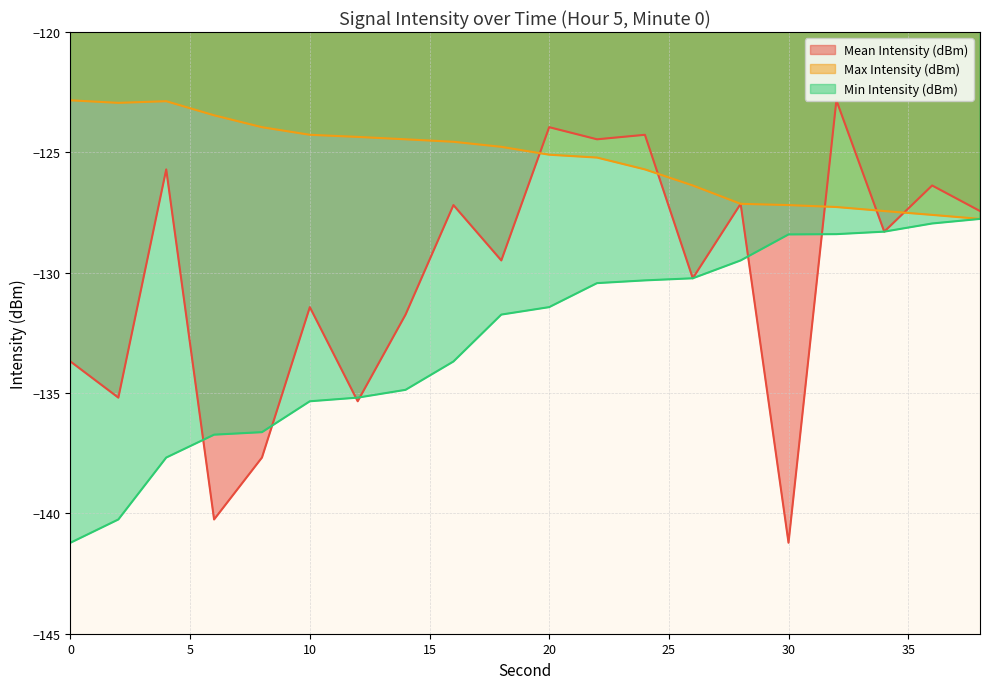

What are all the series names shown in the legend?

Mean Intensity (dBm), Max Intensity (dBm), Min Intensity (dBm)